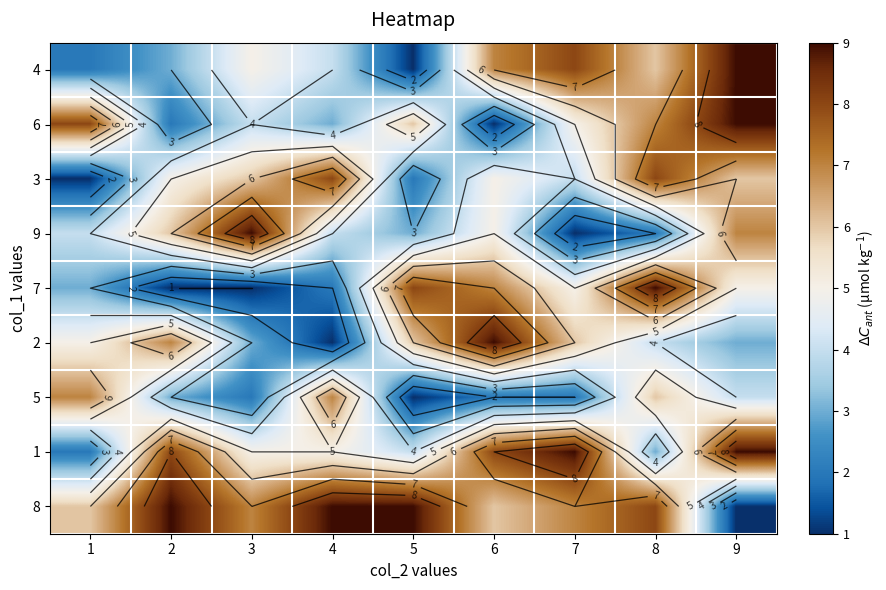

How many 7 values are between 2 and 7?

5